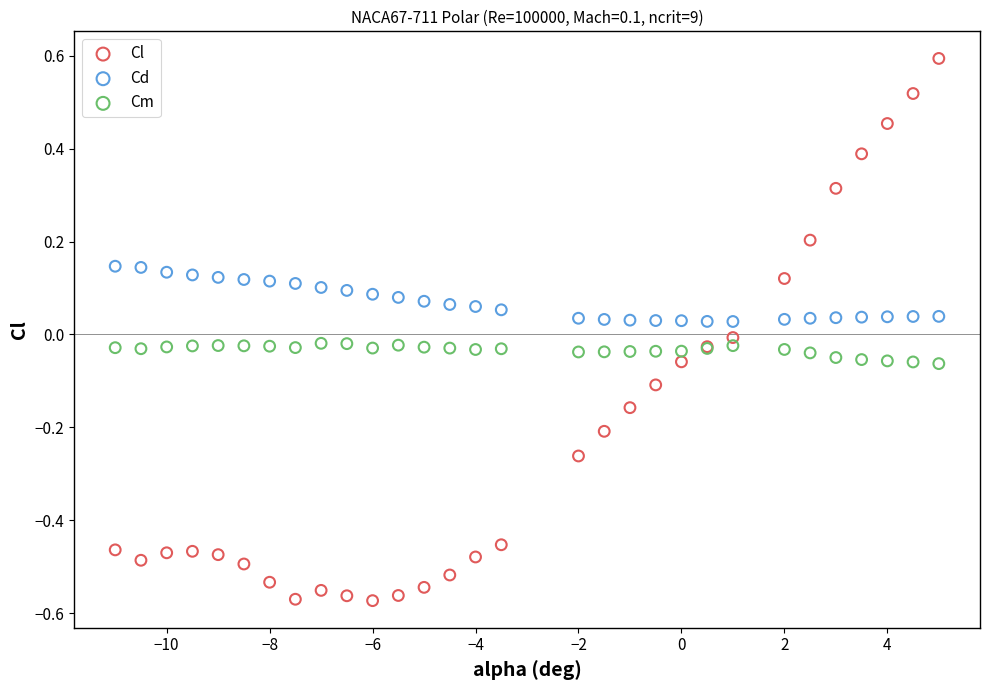

Which series has the largest Y range (max minus min)?

Cl